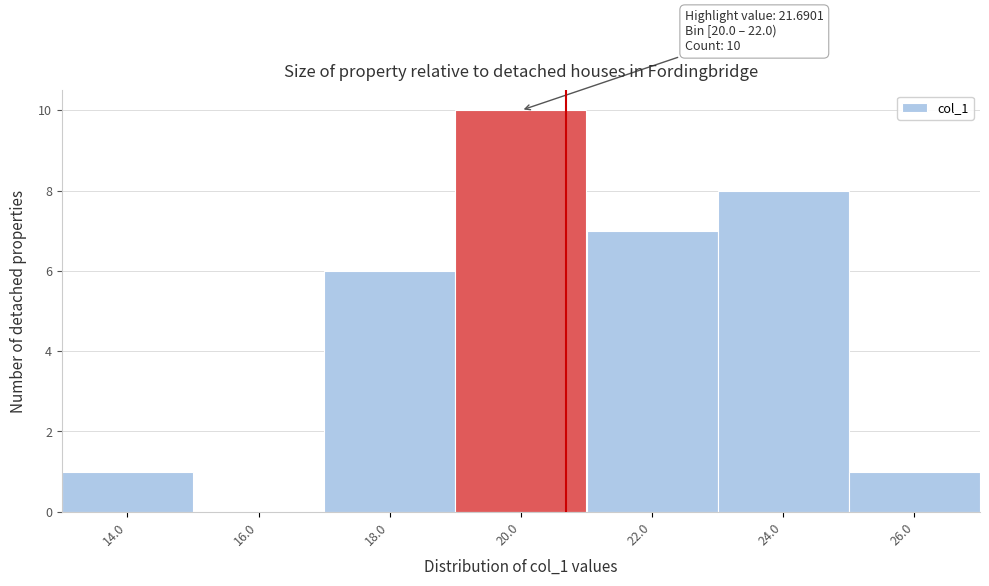

Reading right to left, what are all the values shown in this chart?

26.0=1	24.0=8	22.0=7	20.0=10	18.0=6	16.0=0	14.0=1